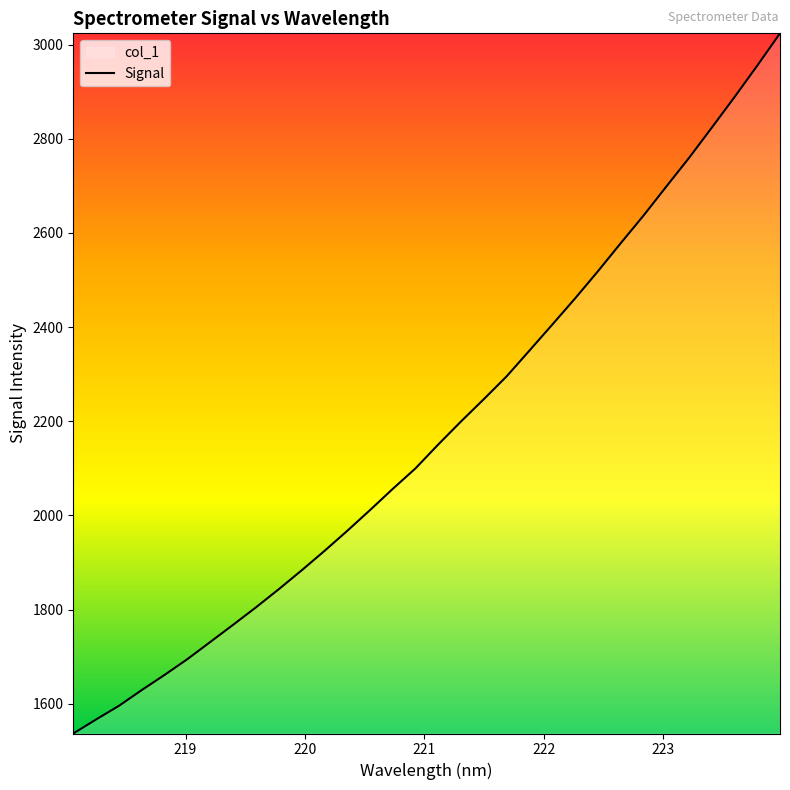

Does the chart display data point markers on the line(s)?

No